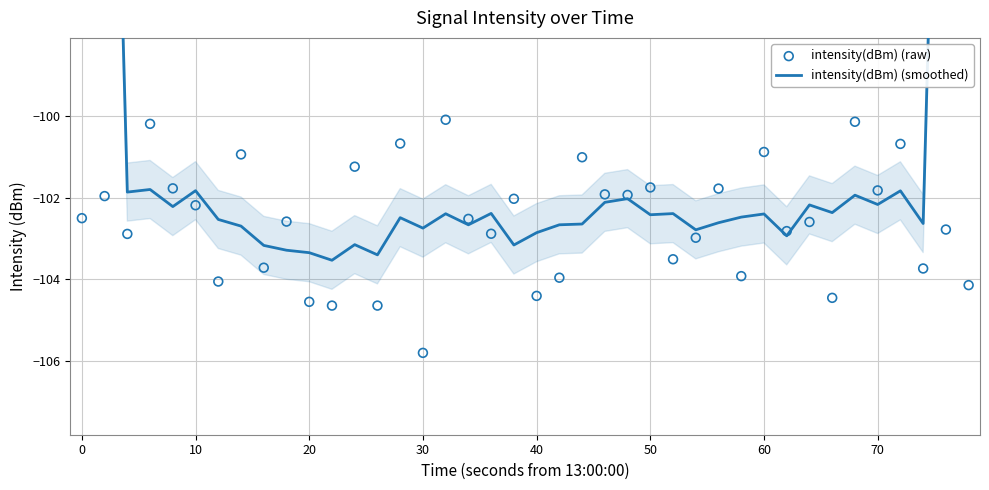

Which series has the widest spread of Y values?

intensity(dBm) (smoothed)